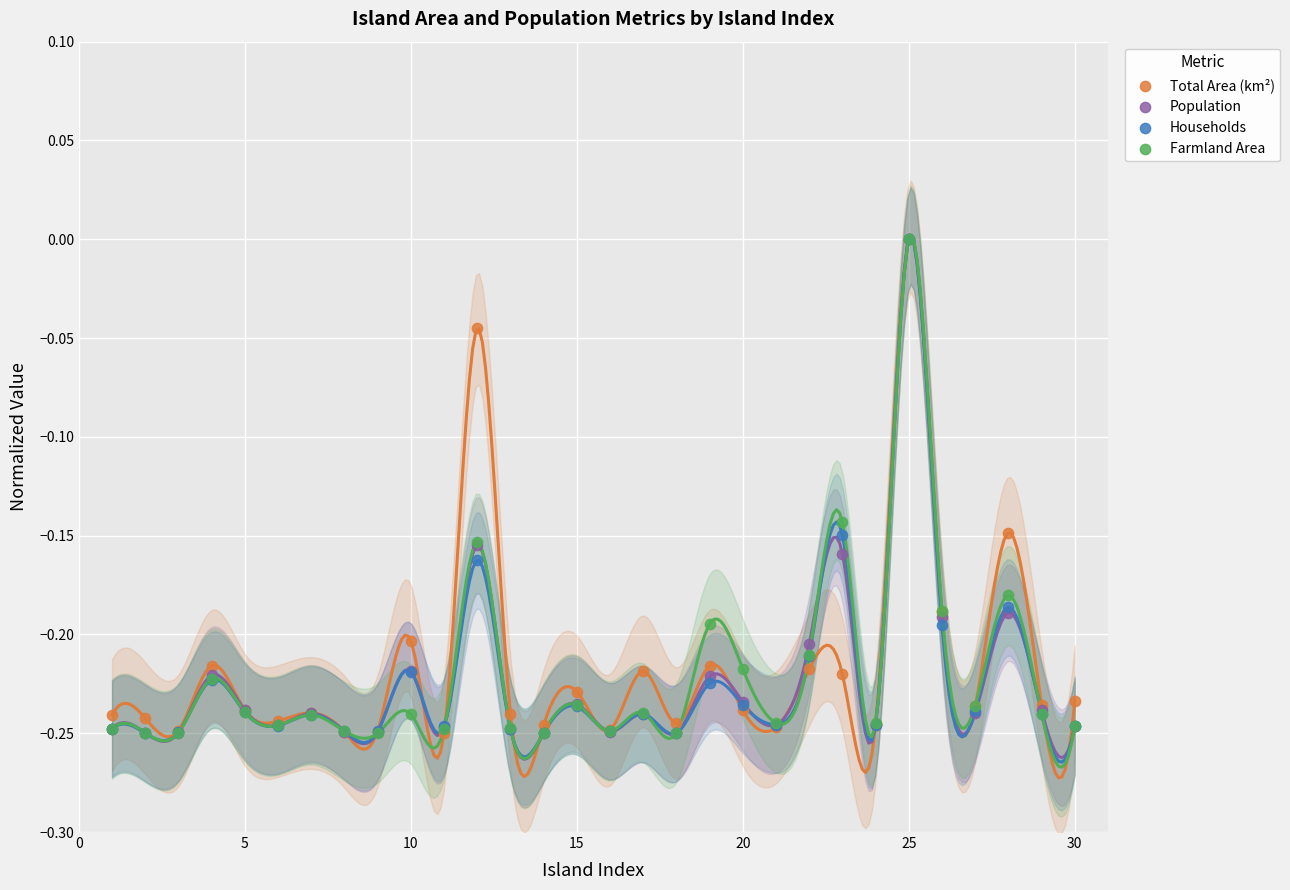

Which series reaches the minimum Y coordinate?

Total Area (km²)